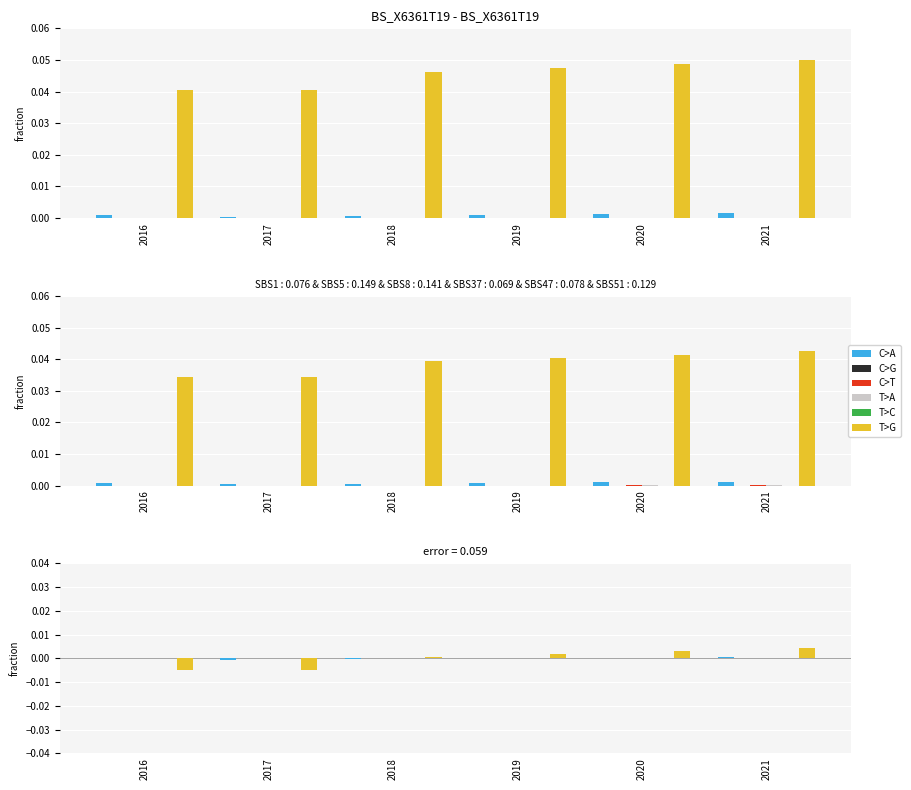

Is it true that T>G equals -0.0 at 2016?

False